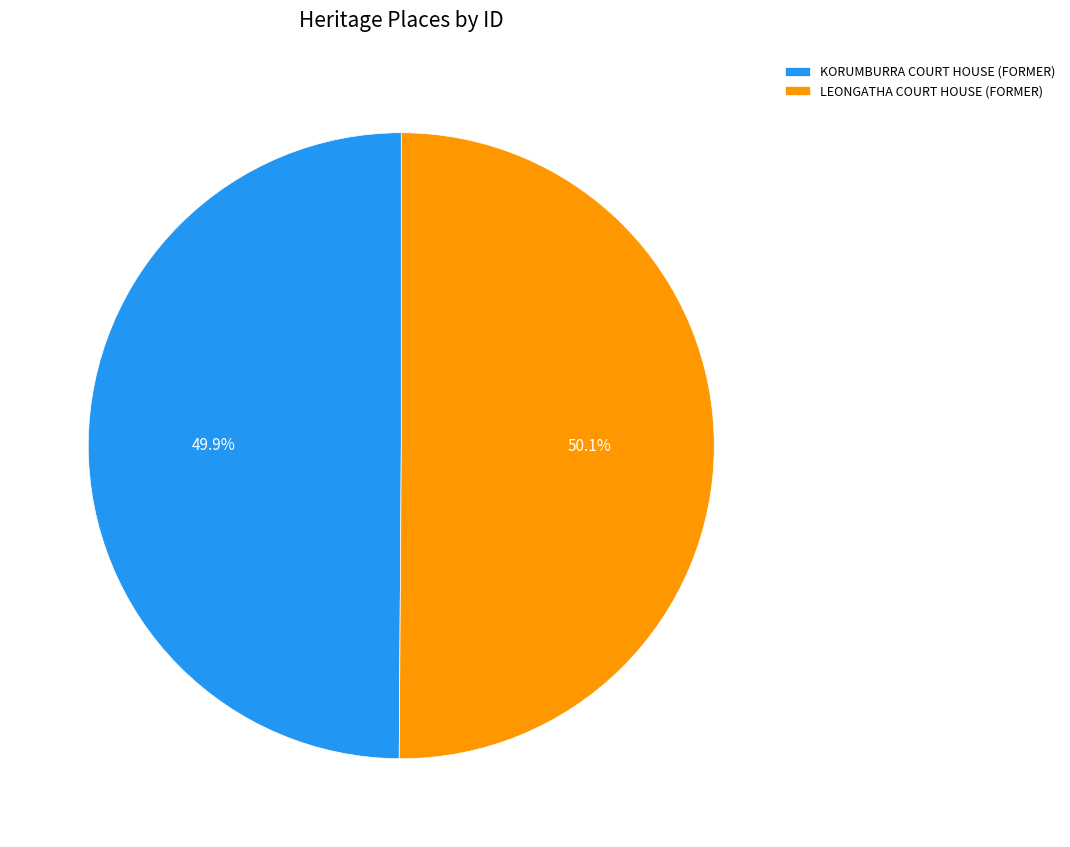

What percentage is NOT represented by LEONGATHA COURT HOUSE (FORMER)?

49.9%